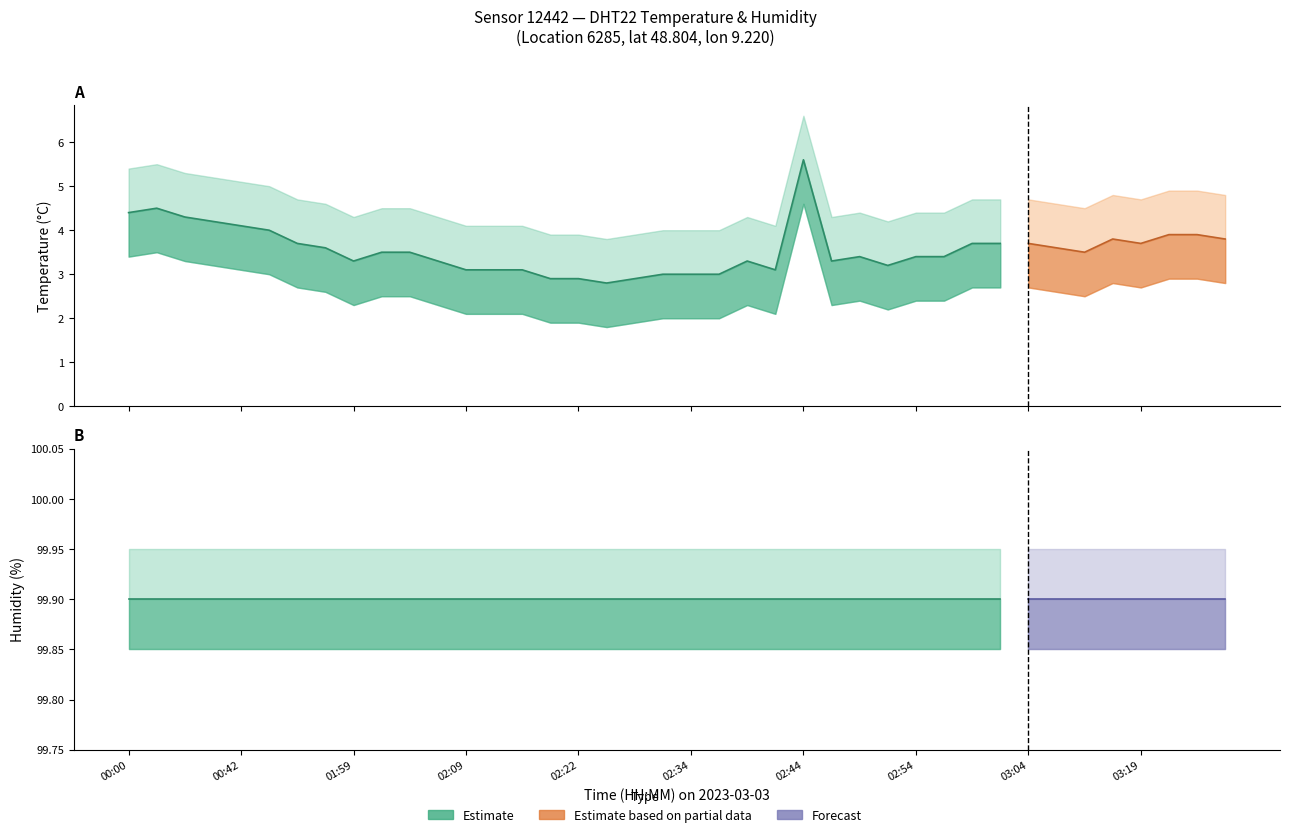

At which category does temp_upper reach its first local valley?

01:59